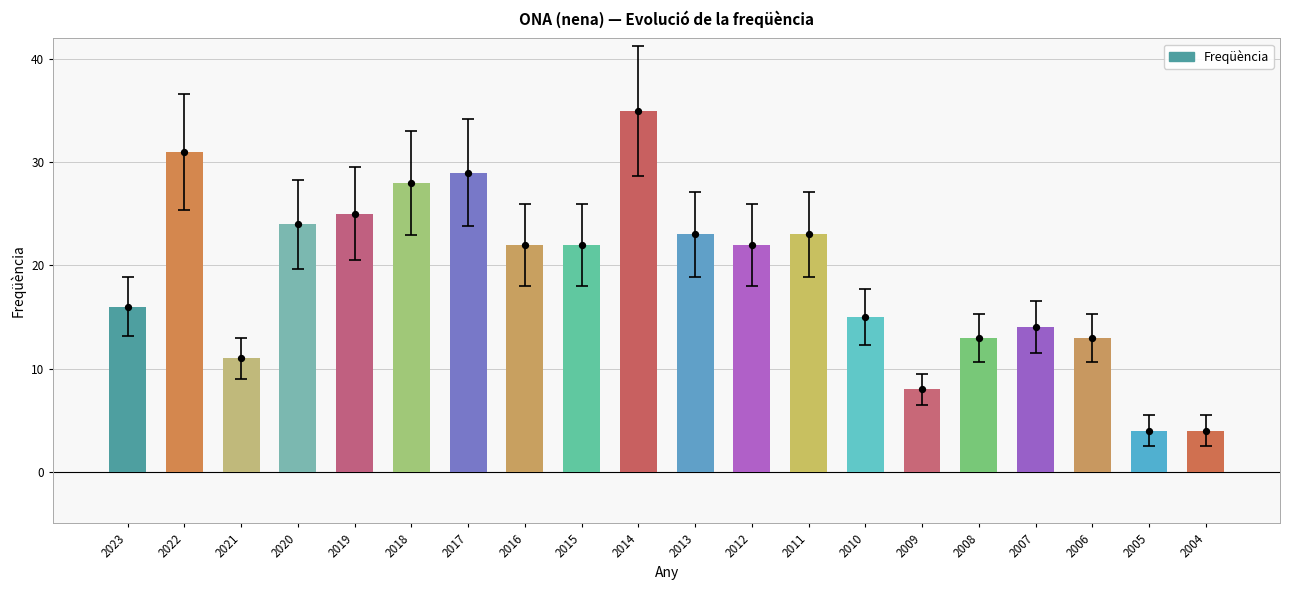

Approximately how many times larger is the value at 2023 compared to 2010?

1.1